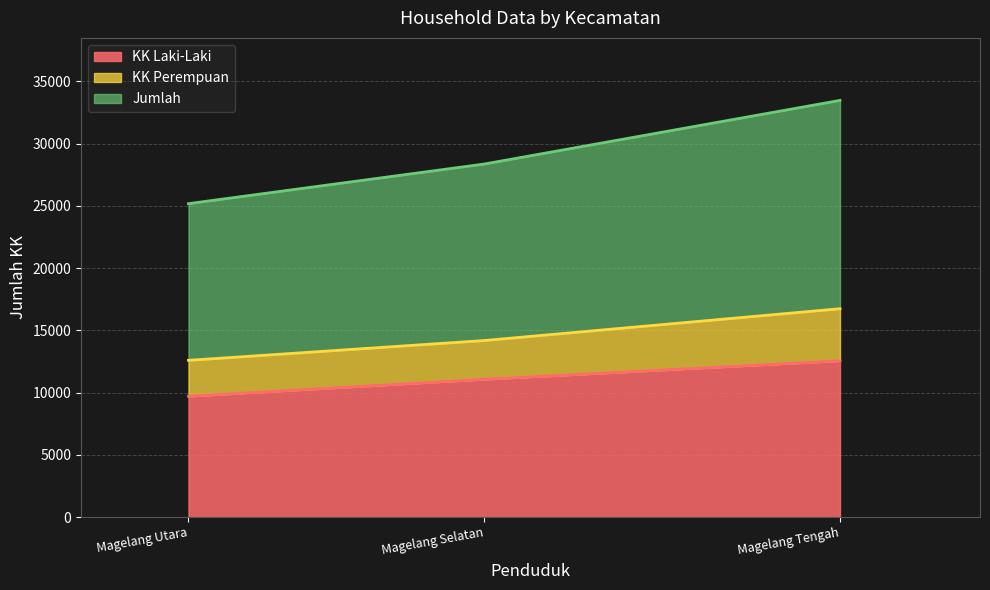

How many data points does each series have?

3